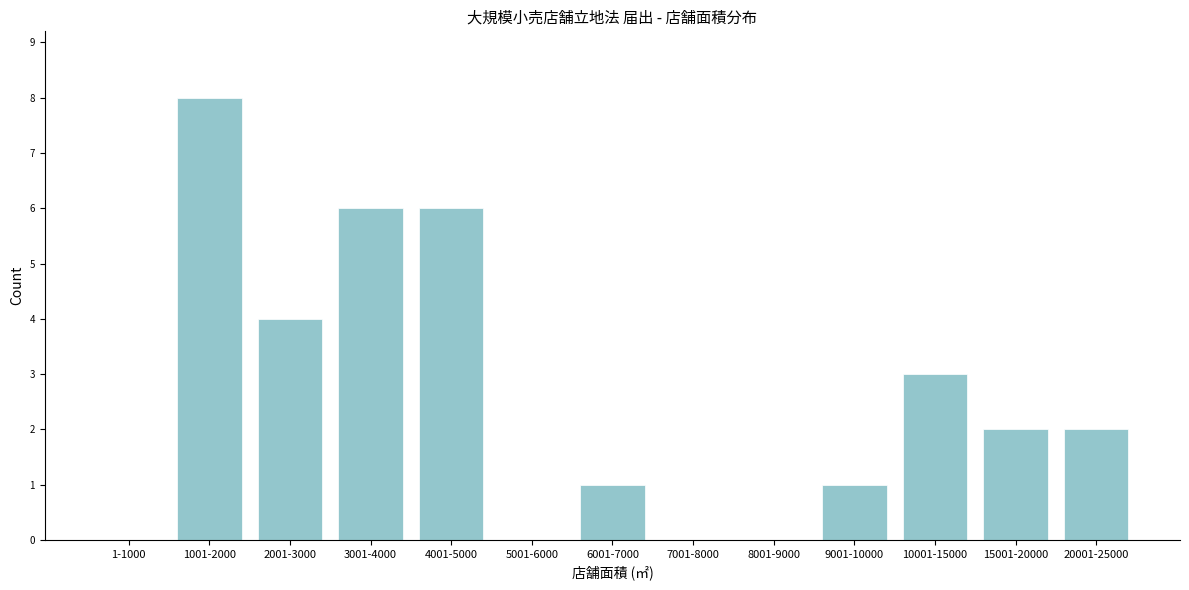

Reading left to right, extract all data points from this chart.

1-1000=0	1001-2000=8	2001-3000=4	3001-4000=6	4001-5000=6	5001-6000=0	6001-7000=1	7001-8000=0	8001-9000=0	9001-10000=1	10001-15000=3	15001-20000=2	20001-25000=2